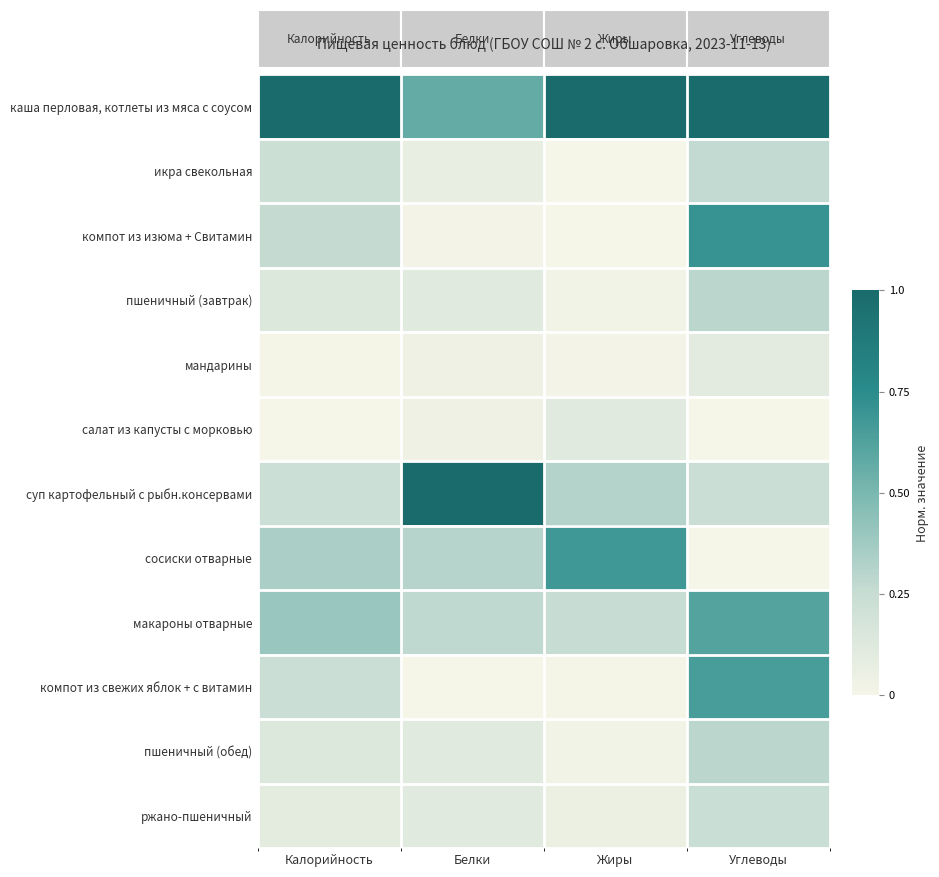

List the series in order of their peak value, highest first.

каша перловая, котлеты из мяса с соусом, суп картофельный с рыбн.консервами, компот из изюма + Свитамин, сосиски отварные, компот из свежих яблок + с витамин, макароны отварные, пшеничный (завтрак), пшеничный (обед), икра свекольная, ржано-пшеничный, салат из капусты с морковью, мандарины